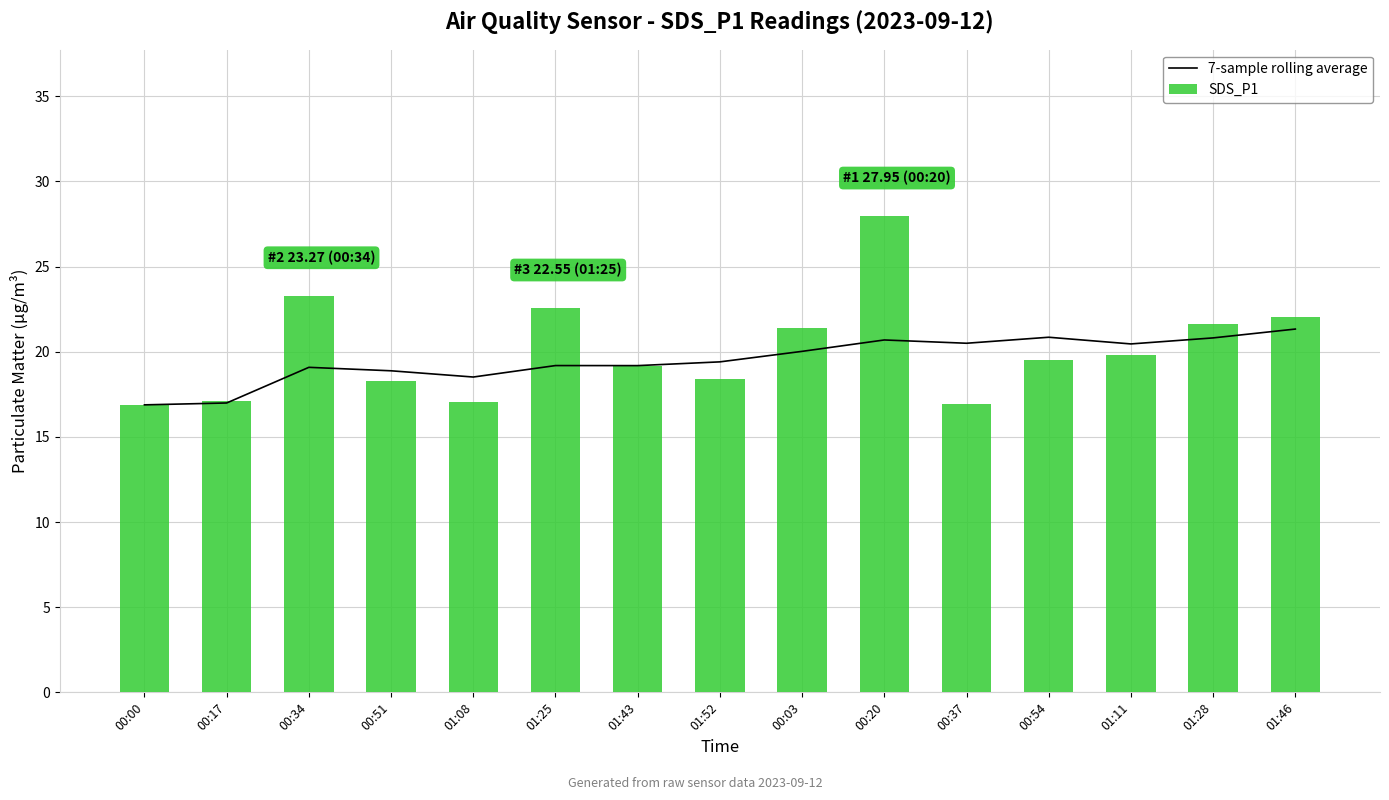

At which category is the sum across all series the highest?

00:20